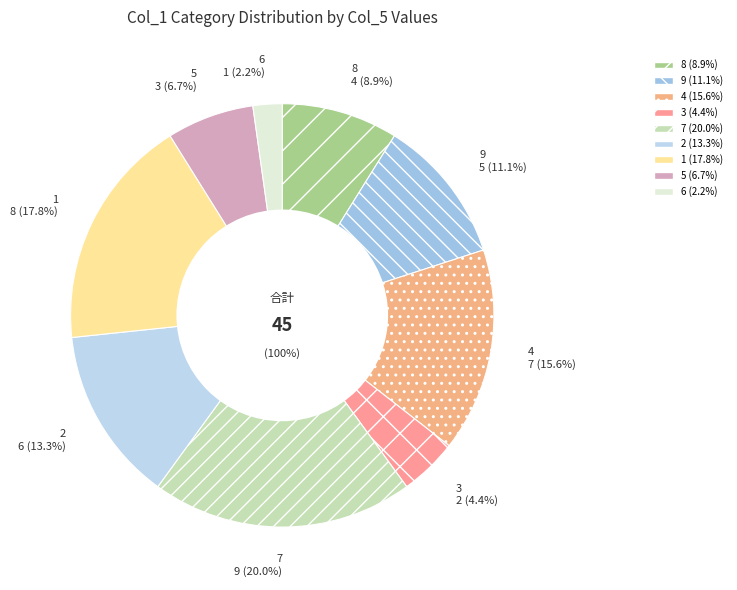

How many slices are in this pie chart?

9